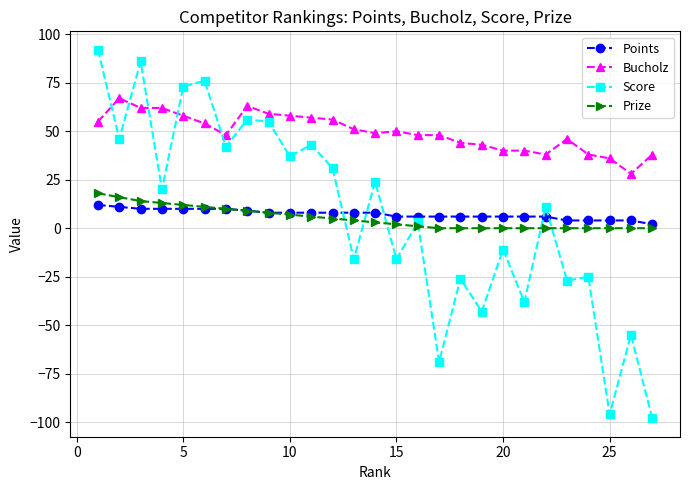

Which series has the largest range (max minus min)?

Score